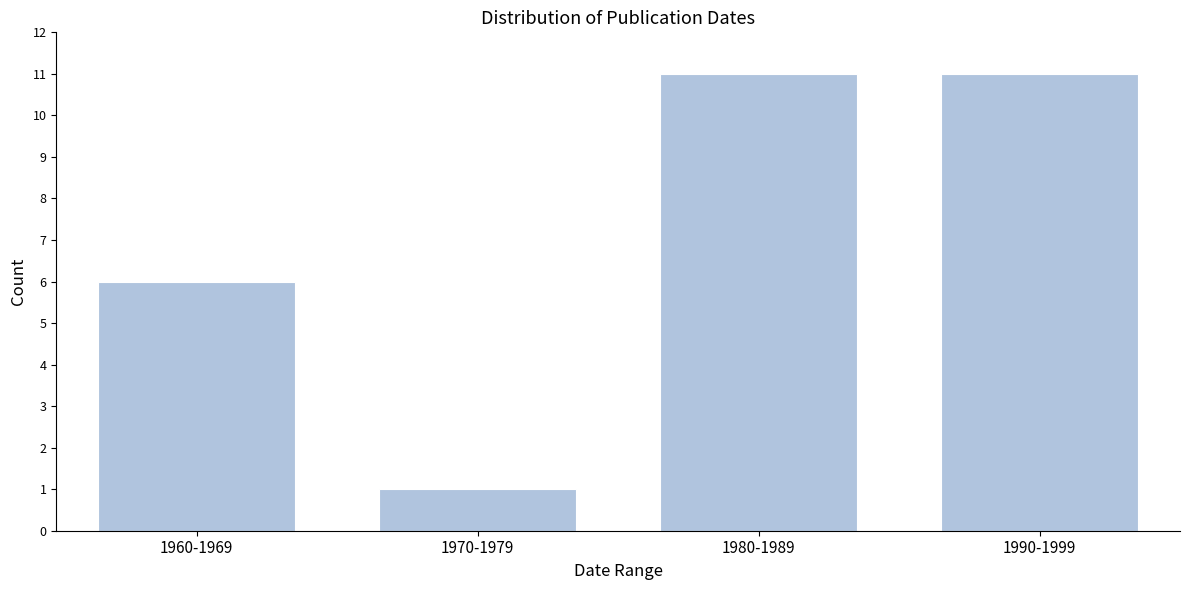

Reading left to right, transcribe all the data shown in this chart.

1960-1969=6	1970-1979=1	1980-1989=11	1990-1999=11